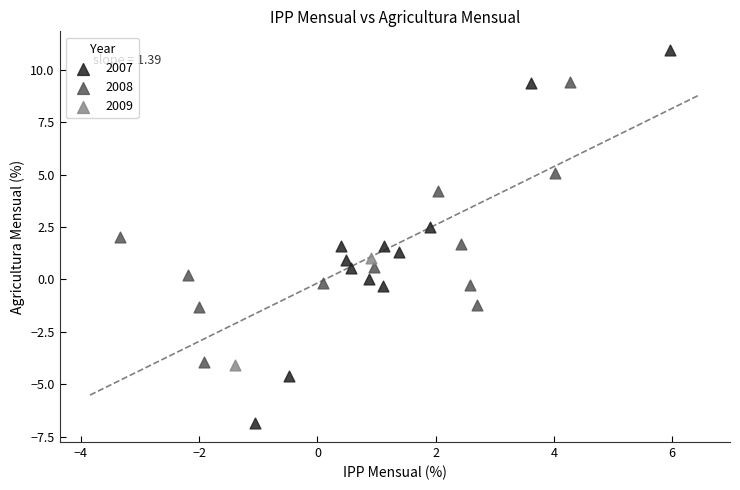

Which series has the widest spread of Y values?

2007